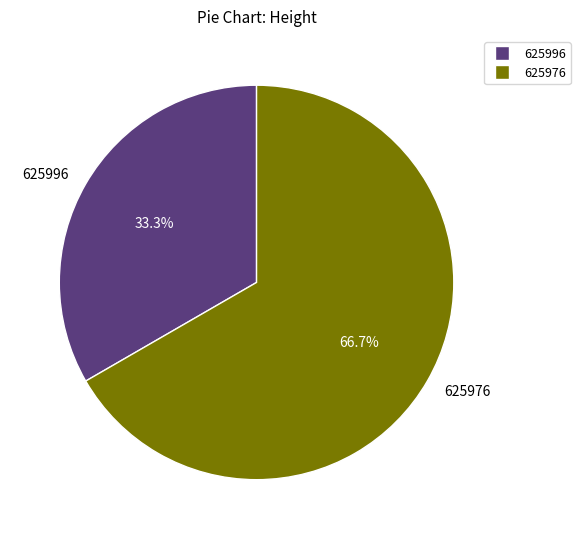

Count the number of slices in the pie.

2